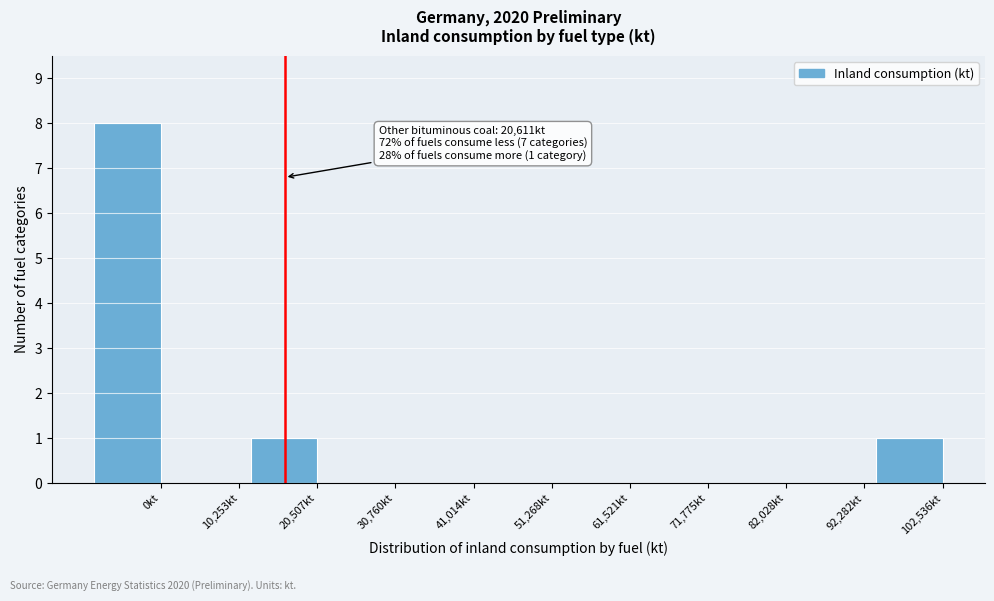

Reading right to left, transcribe all the data shown in this chart.

102,536kt=1	92,282kt=0	82,028kt=0	71,775kt=0	61,521kt=0	51,268kt=0	41,014kt=0	30,760kt=0	20,507kt=1	10,253kt=0	0kt=8